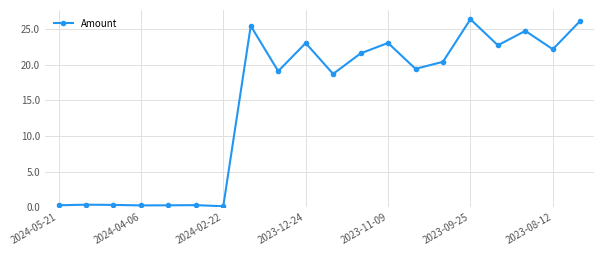

What is the average value?

14.7